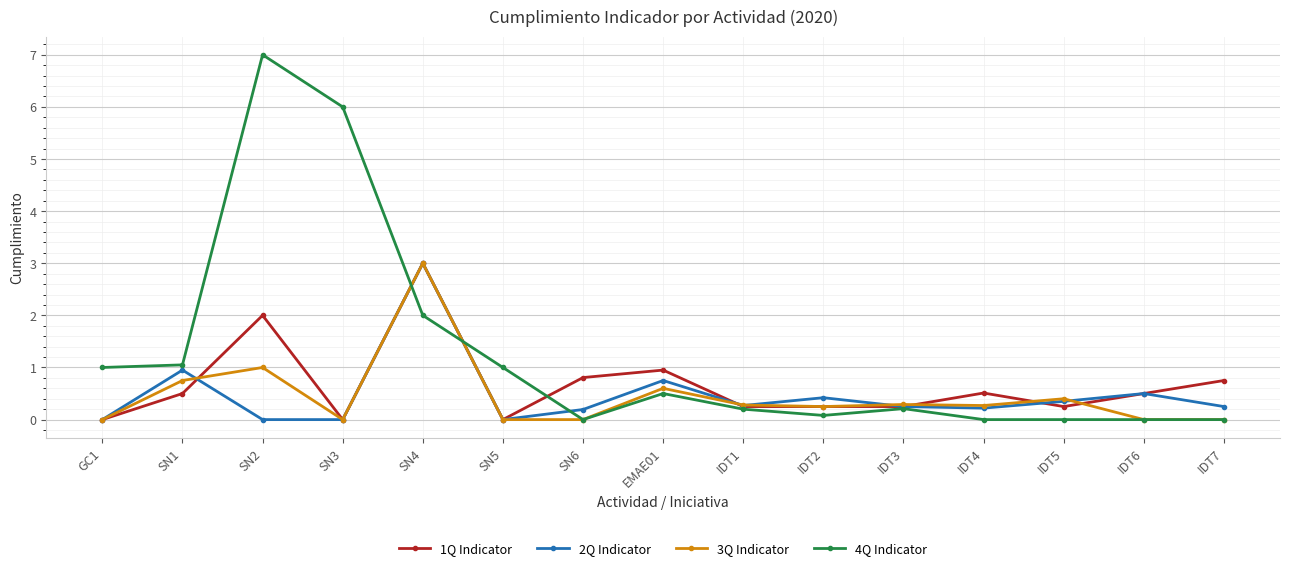

What is the sum of all 2Q Indicator values?

7.2